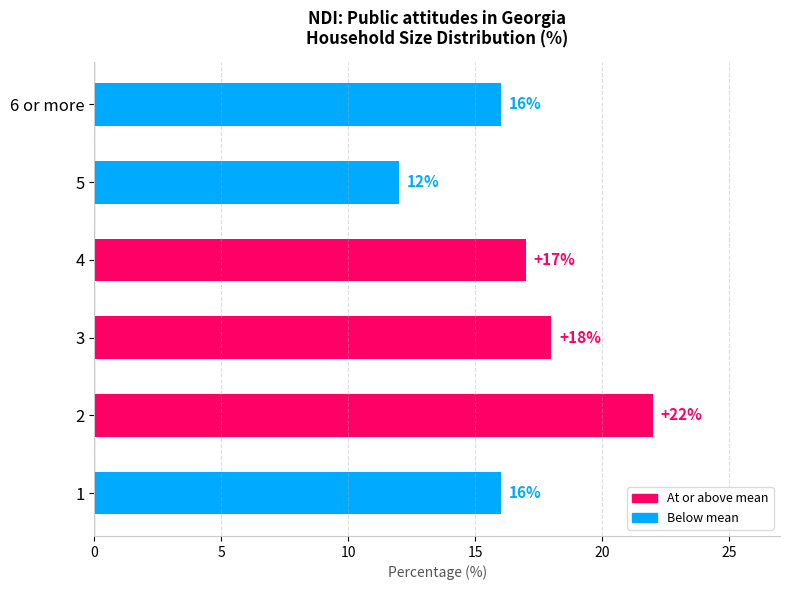

How many values are between 16 and 18?

4